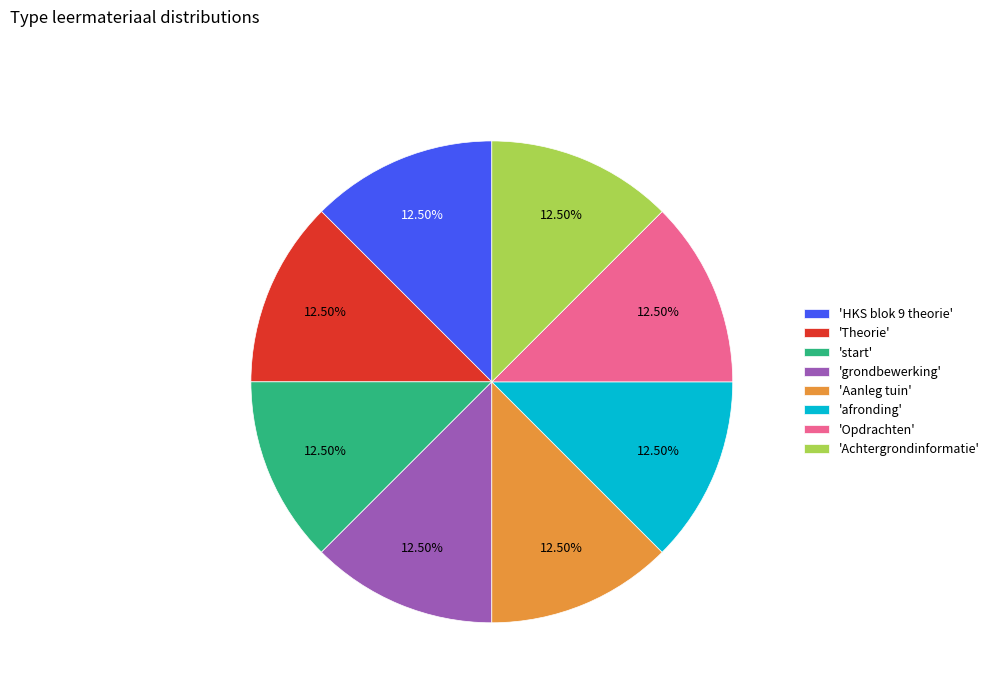

Is 'Opdrachten' the majority of the pie?

No